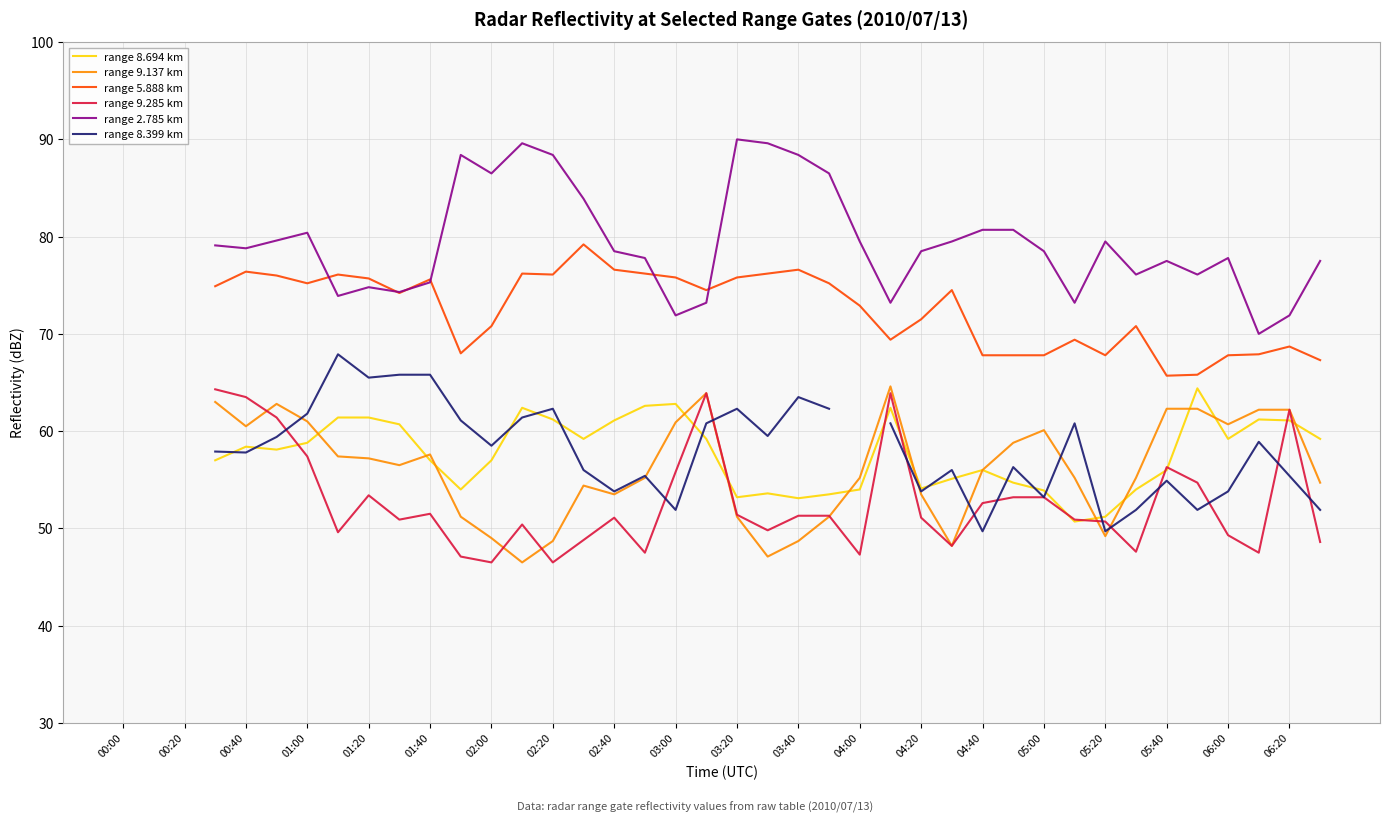

How many lines are shown in the chart?

6